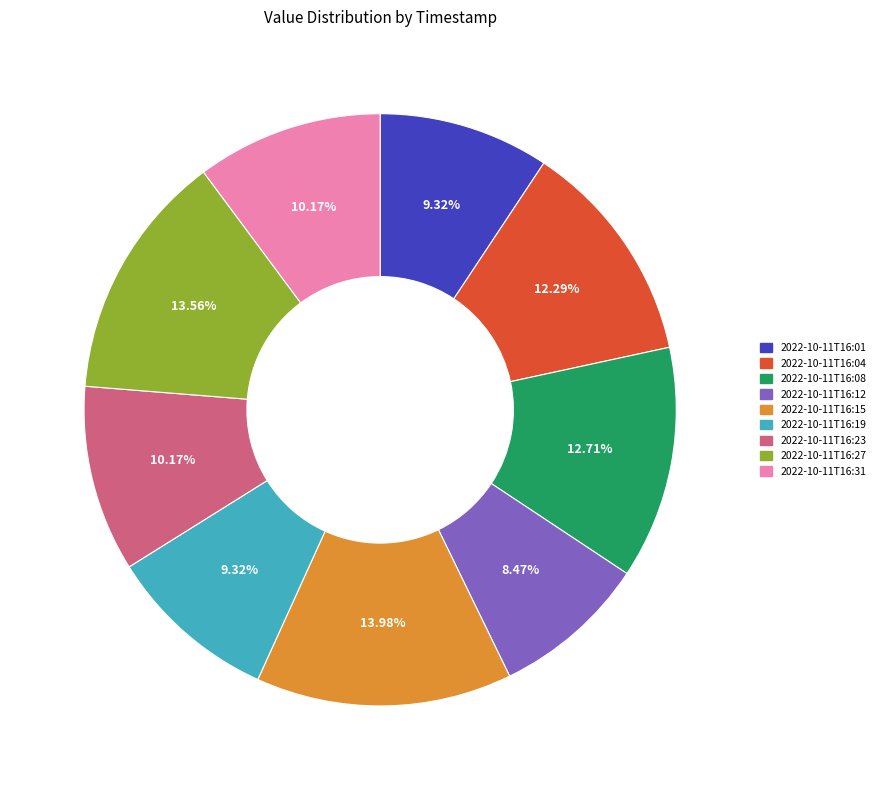

The 2022-10-11T16:08 slice represents 13% of the pie. True or false?

True